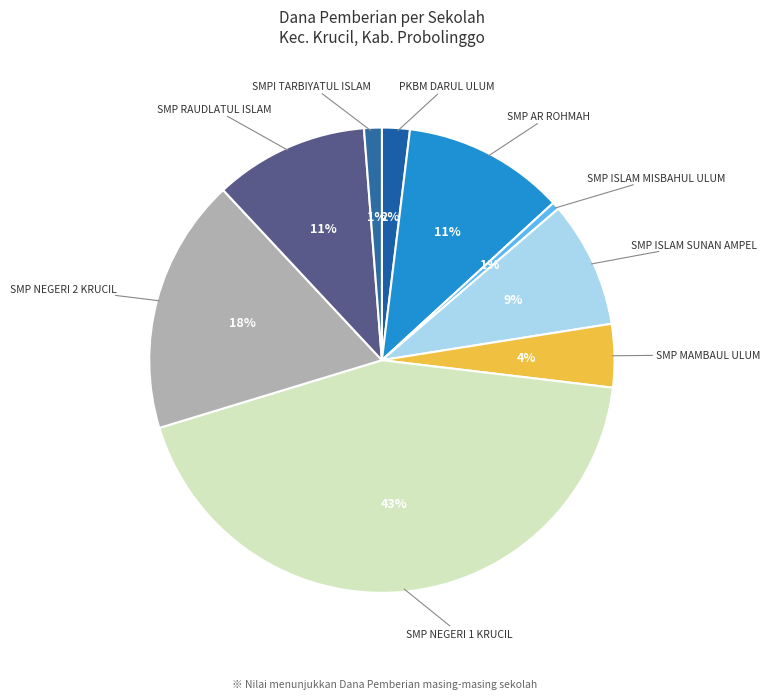

To the nearest percent, what portion does SMP NEGERI 1 KRUCIL represent?

43%